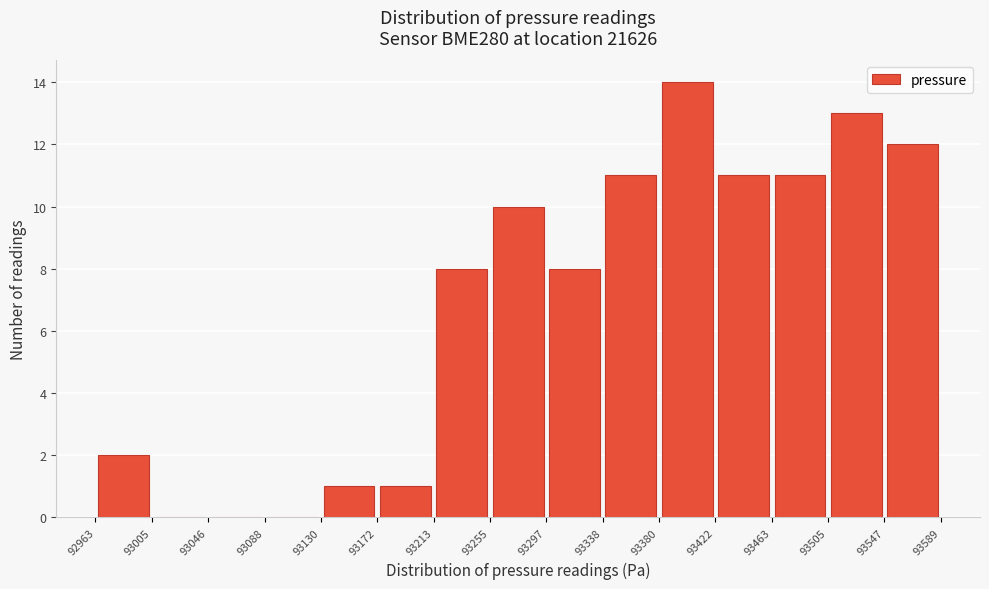

Reading left to right, list every bar in this chart as the range it spans on the x-axis followed by its height. The values are not printed on the chart, so give them approximately, as read against the axis.

92963 to 93005: 2
93005 to 93046: 0
93046 to 93088: 0
93088 to 93130: 0
93130 to 93172: 1
93172 to 93213: 1
93213 to 93255: 8
93255 to 93297: 10
93297 to 93338: 8
93338 to 93380: 11
93380 to 93422: 14
93422 to 93463: 11
93463 to 93505: 11
93505 to 93547: 13
93547 to 93589: 12